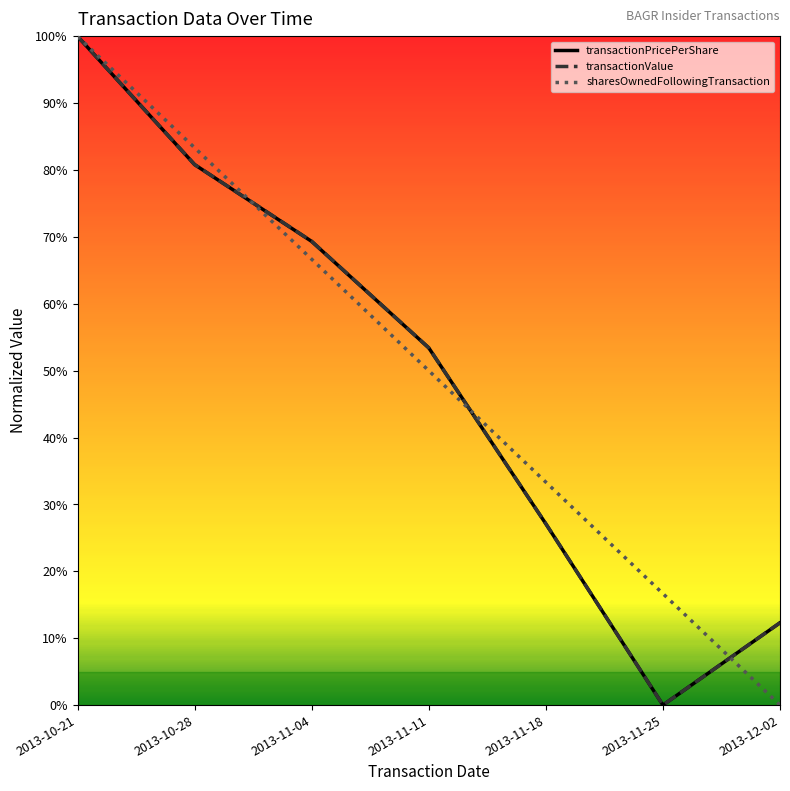

Reading left to right, list all the values displayed in this chart.

transactionPricePerShare: 2013-10-21=1.0	2013-10-28=0.8	2013-11-04=0.7	2013-11-11=0.5	2013-11-18=0.3	2013-11-25=0.0	2013-12-02=0.1
transactionValue: 2013-10-21=1.0	2013-10-28=0.8	2013-11-04=0.7	2013-11-11=0.5	2013-11-18=0.3	2013-11-25=0.0	2013-12-02=0.1
sharesOwnedFollowingTransaction: 2013-10-21=1.0	2013-10-28=0.8	2013-11-04=0.7	2013-11-11=0.5	2013-11-18=0.3	2013-11-25=0.2	2013-12-02=0.0